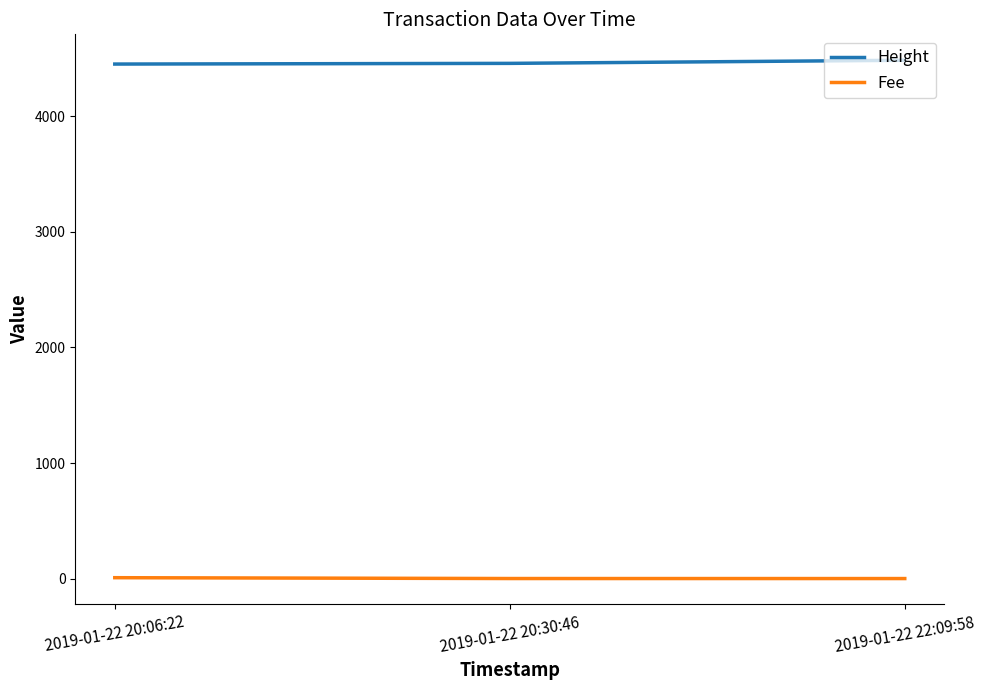

What is the difference between the maximum and minimum values in the Height series?

33.0